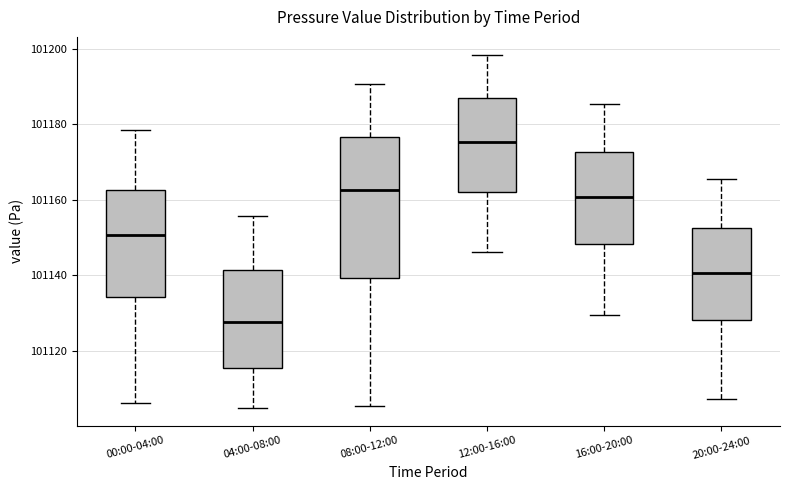

Reading left to right, transcribe this box plot: for each box, give where its median line is, the range the box spans, and where its two whiskers end, as read against the y-axis. The values are not printed on the chart, so give them approximately, as read against the axis.

00:00-04:00: median 101150, box 101134 to 101162, whiskers 101106 to 101178
04:00-08:00: median 101128, box 101116 to 101142, whiskers 101104 to 101156
08:00-12:00: median 101162, box 101140 to 101176, whiskers 101106 to 101190
12:00-16:00: median 101176, box 101162 to 101188, whiskers 101146 to 101198
16:00-20:00: median 101160, box 101148 to 101172, whiskers 101130 to 101186
20:00-24:00: median 101140, box 101128 to 101152, whiskers 101108 to 101166